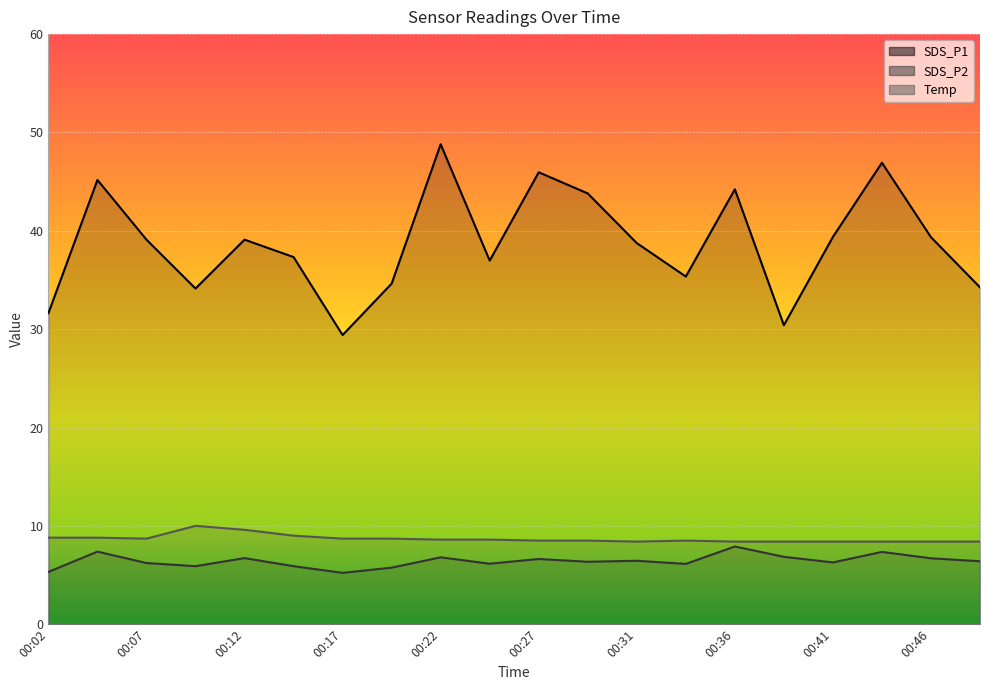

True or false: SDS_P1 and SDS_P2 intersect in this chart.

False